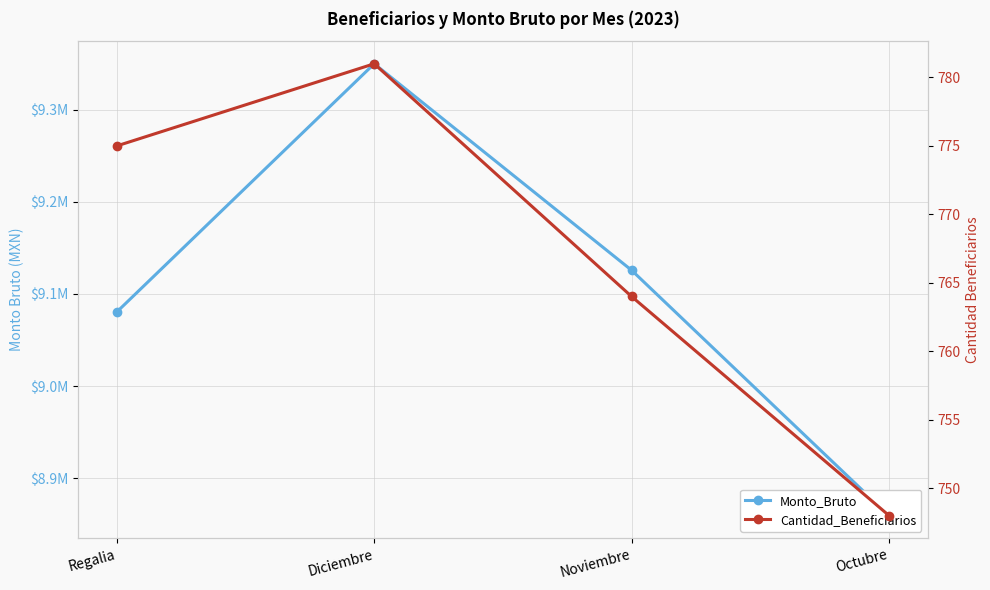

The value of Monto_Bruto at Octubre is 14106816.4. True or false?

False